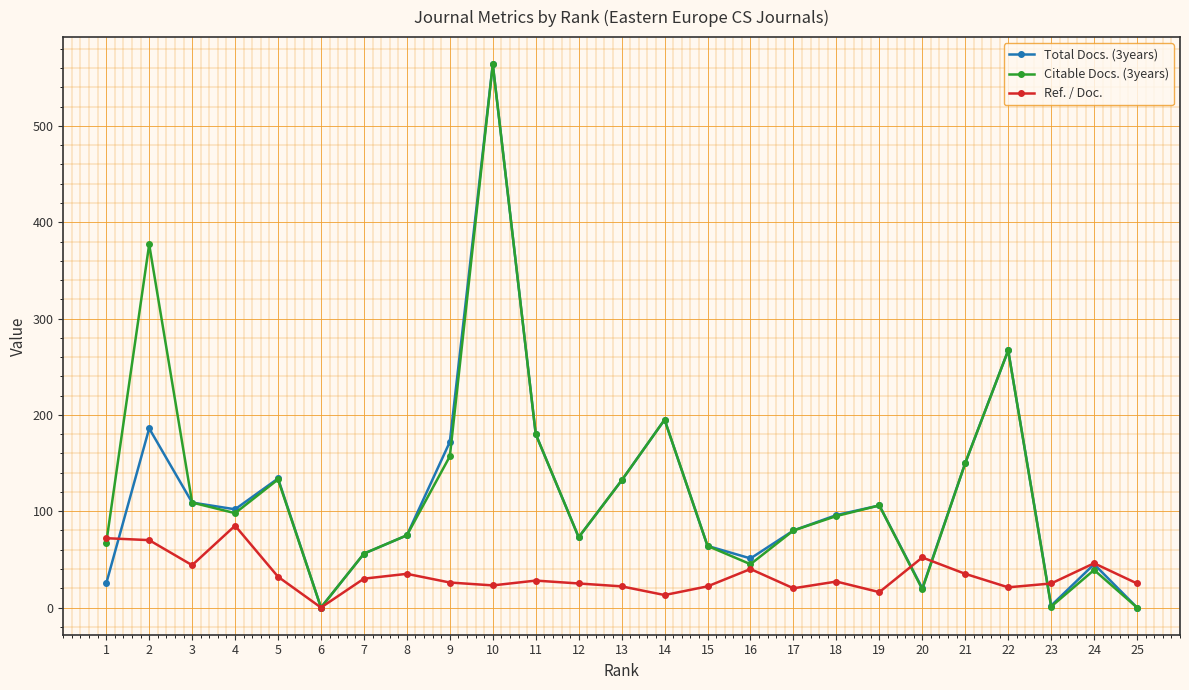

Where does the Total Docs. (3years) series first go above 96?

2